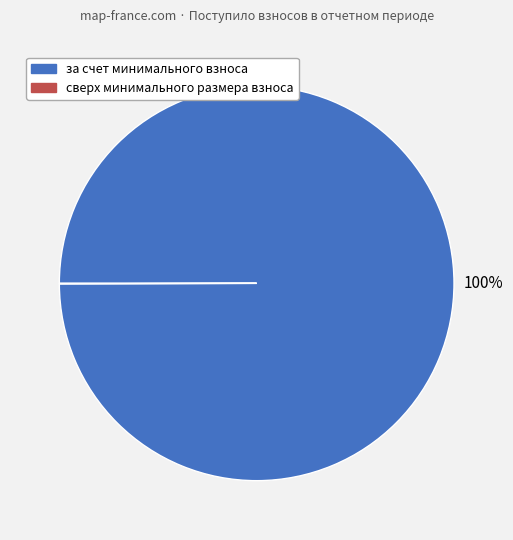

Does за счет минимального взноса represent more than half of the total?

Yes